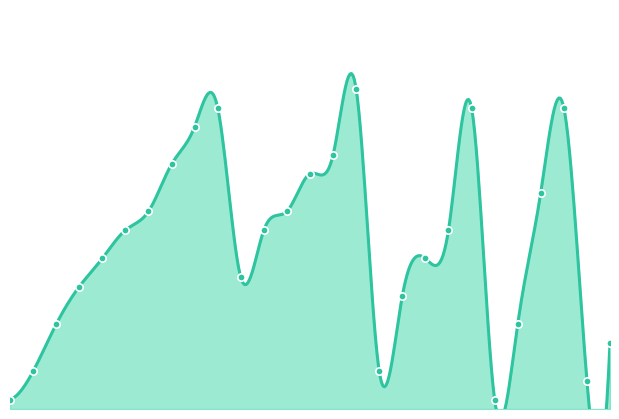

What is the ratio of the value at 27 to the value at 9?

3.0